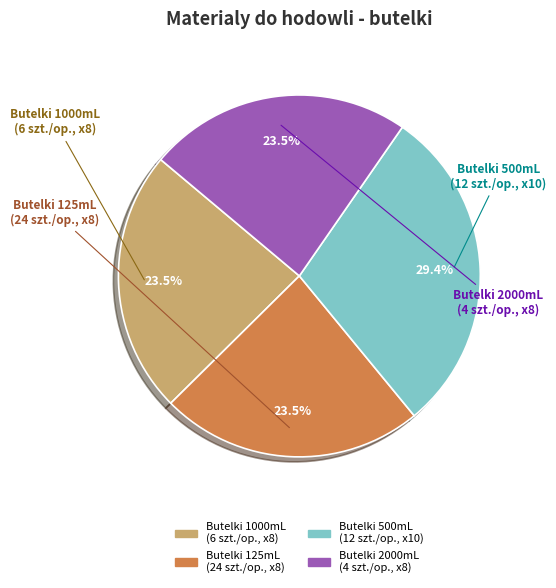

To the nearest percent, what is the average slice percentage?

25%